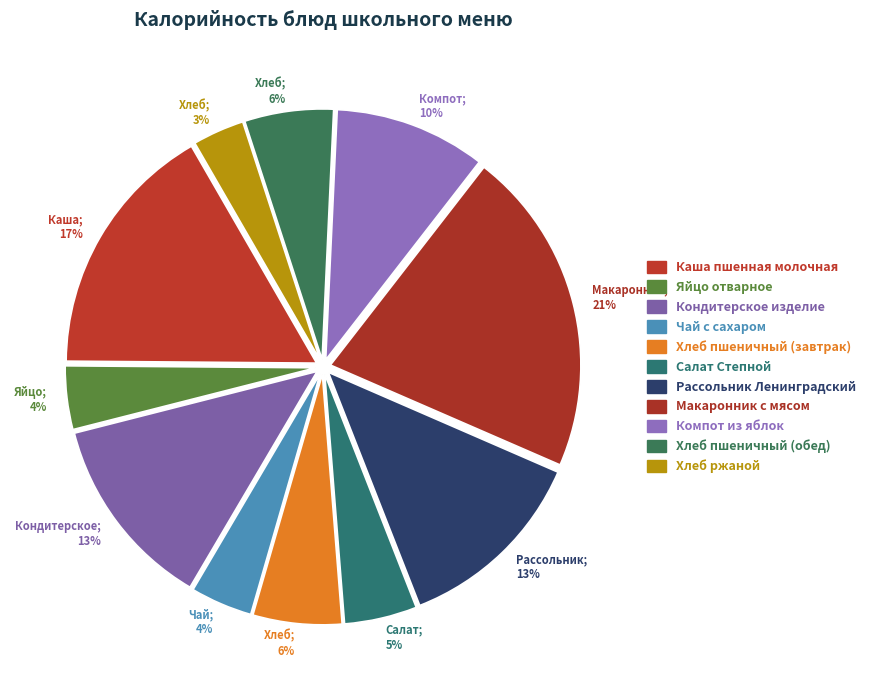

What is the change in value from Хлеб пшеничный (завтрак) to Компот из яблок?

+62.0